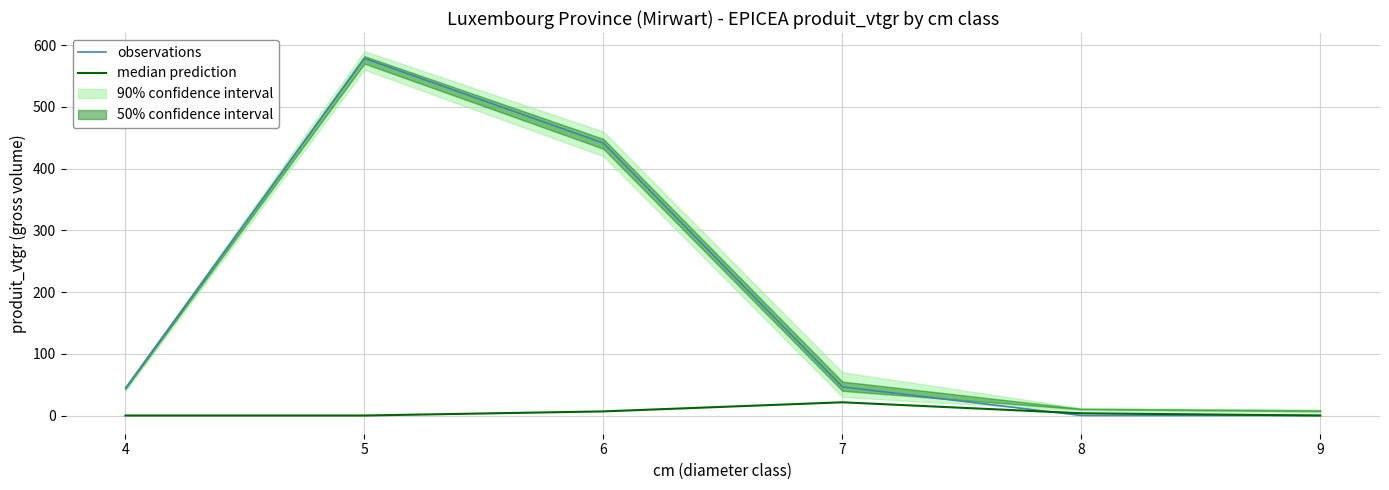

At which label does median prediction reach its peak?

7